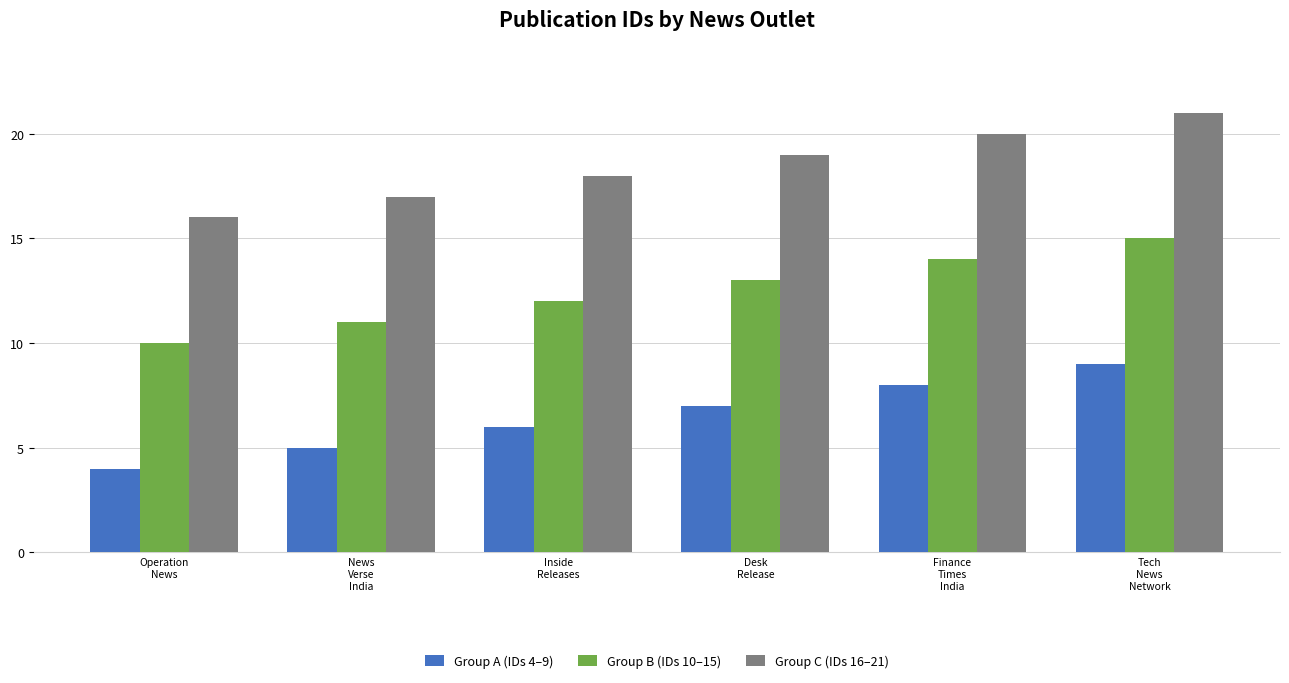

What is the greatest value displayed?

21